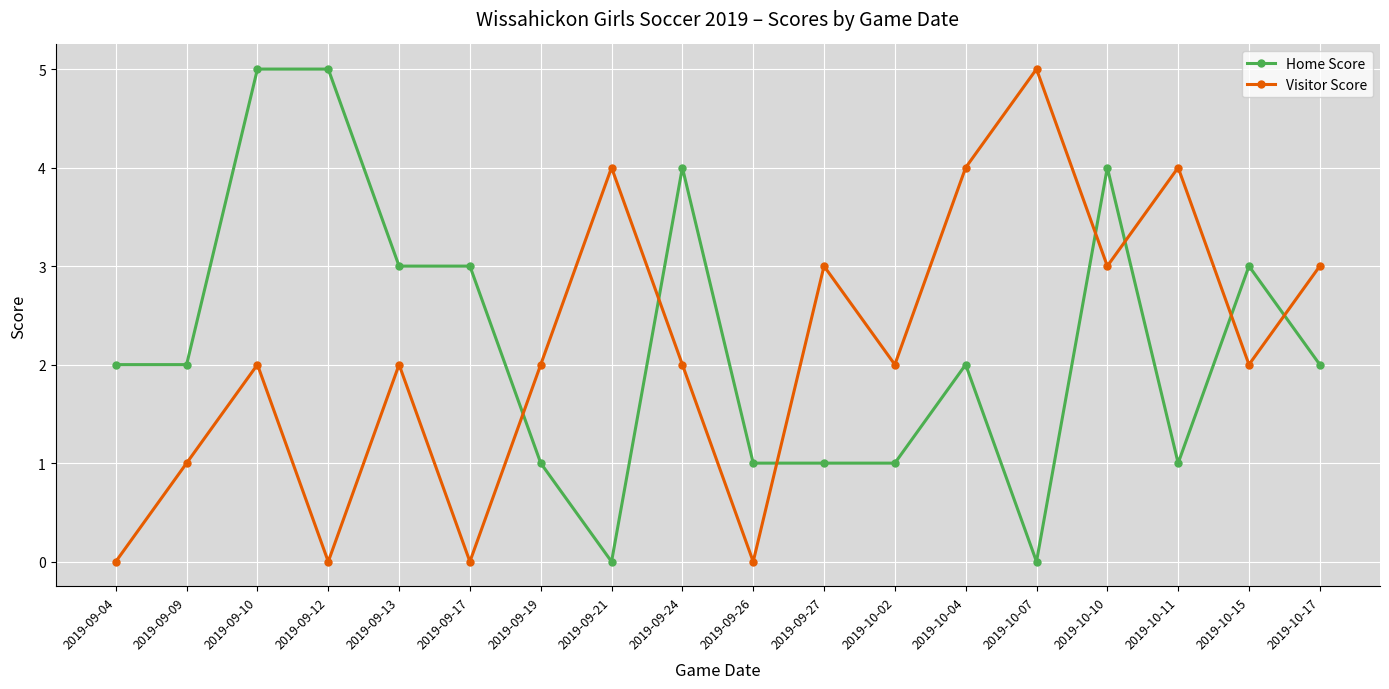

How many interior local valleys does the Visitor Score series have?

6